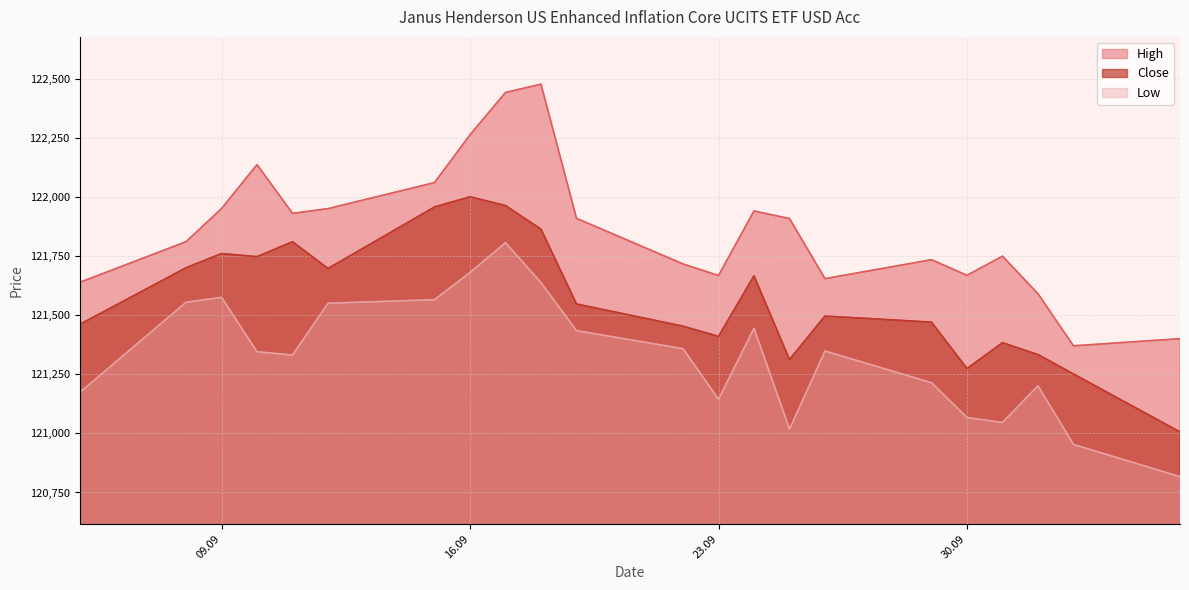

List the series in order of their overall mean, highest first.

High, Close, Low